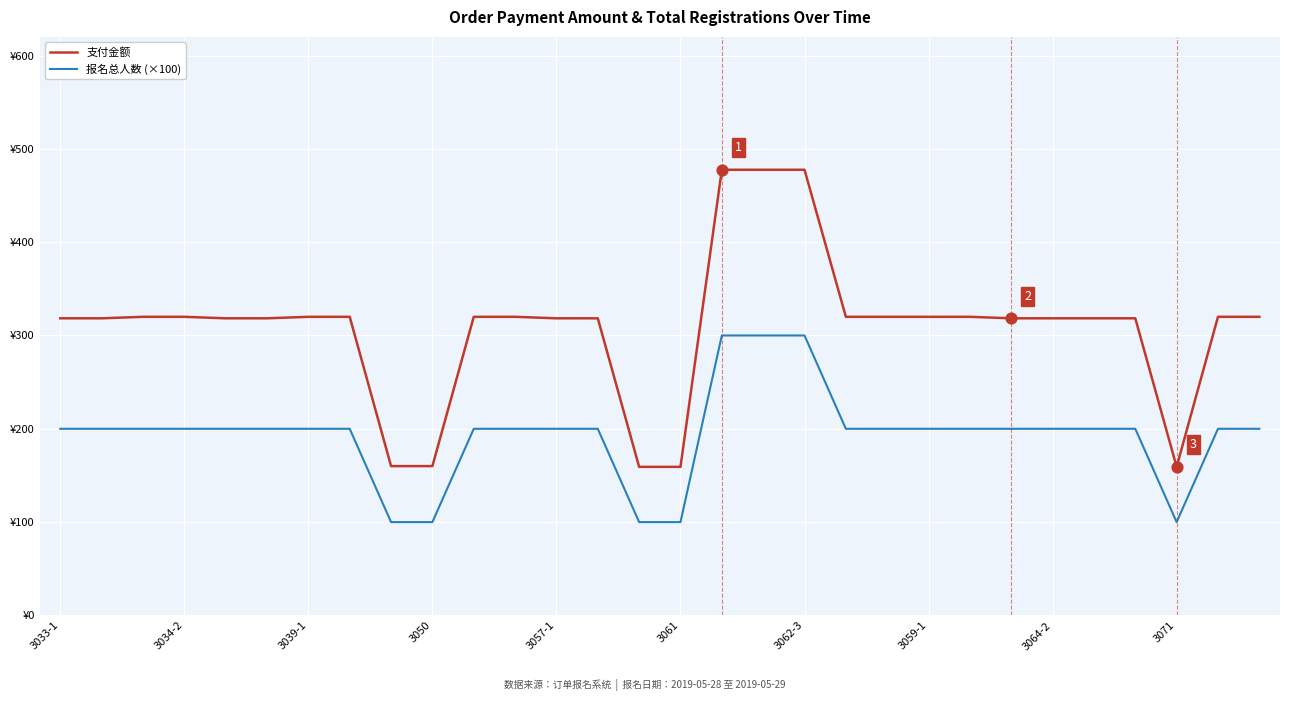

Which series has the largest total across all categories?

支付金额